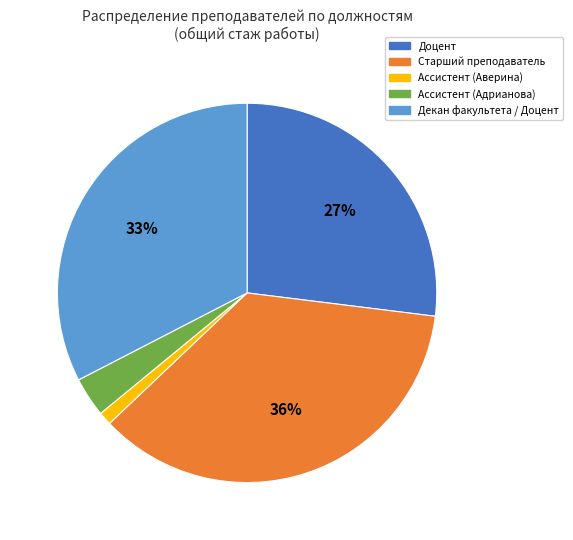

How many slices are in this pie chart?

5